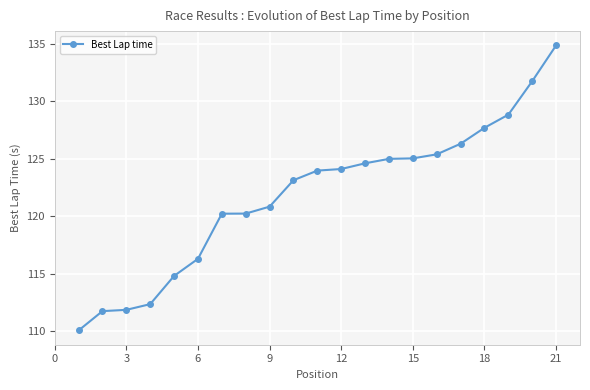

What is the value of the 8th point from the left?

120.2